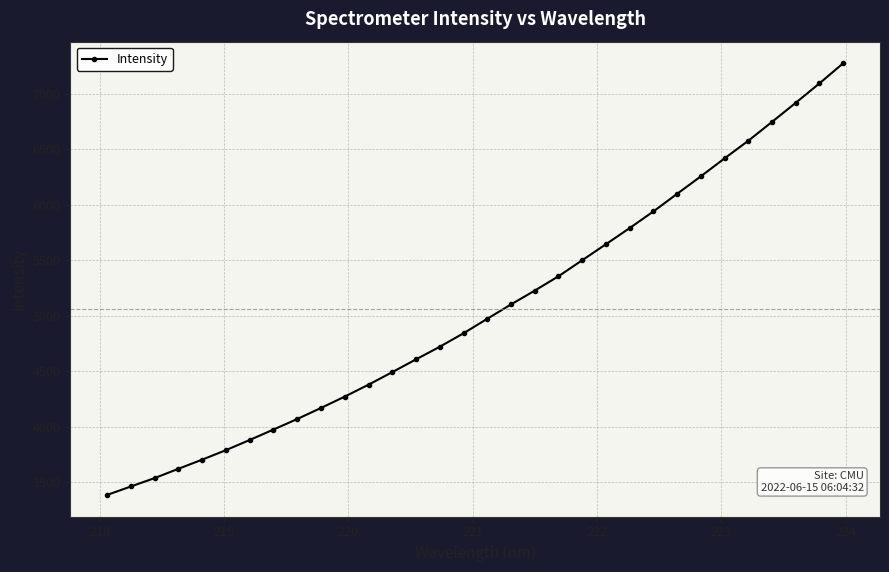

True or false: the data has more than 2 interior local peaks.

False